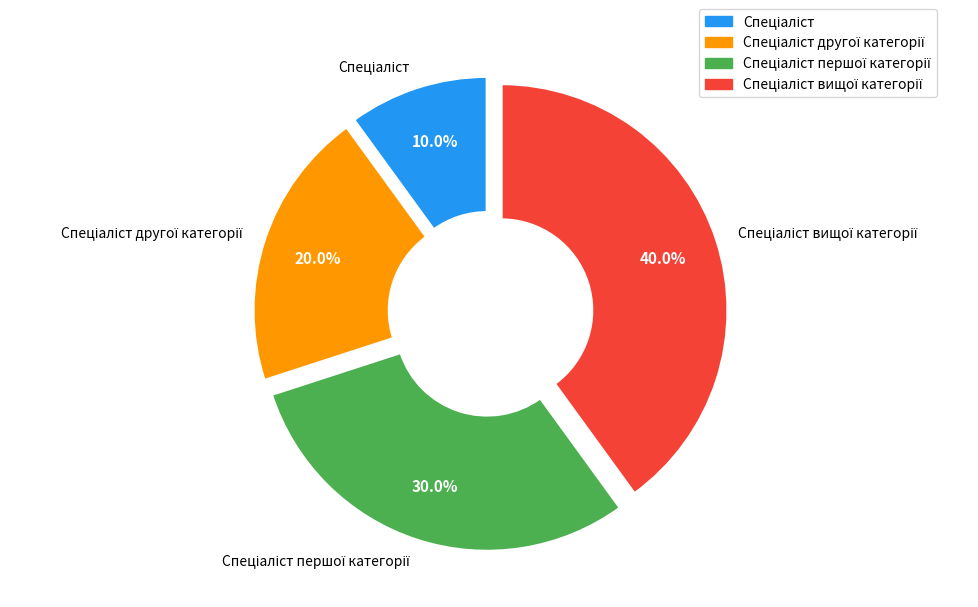

Is there any slice that represents more than half of the pie?

No